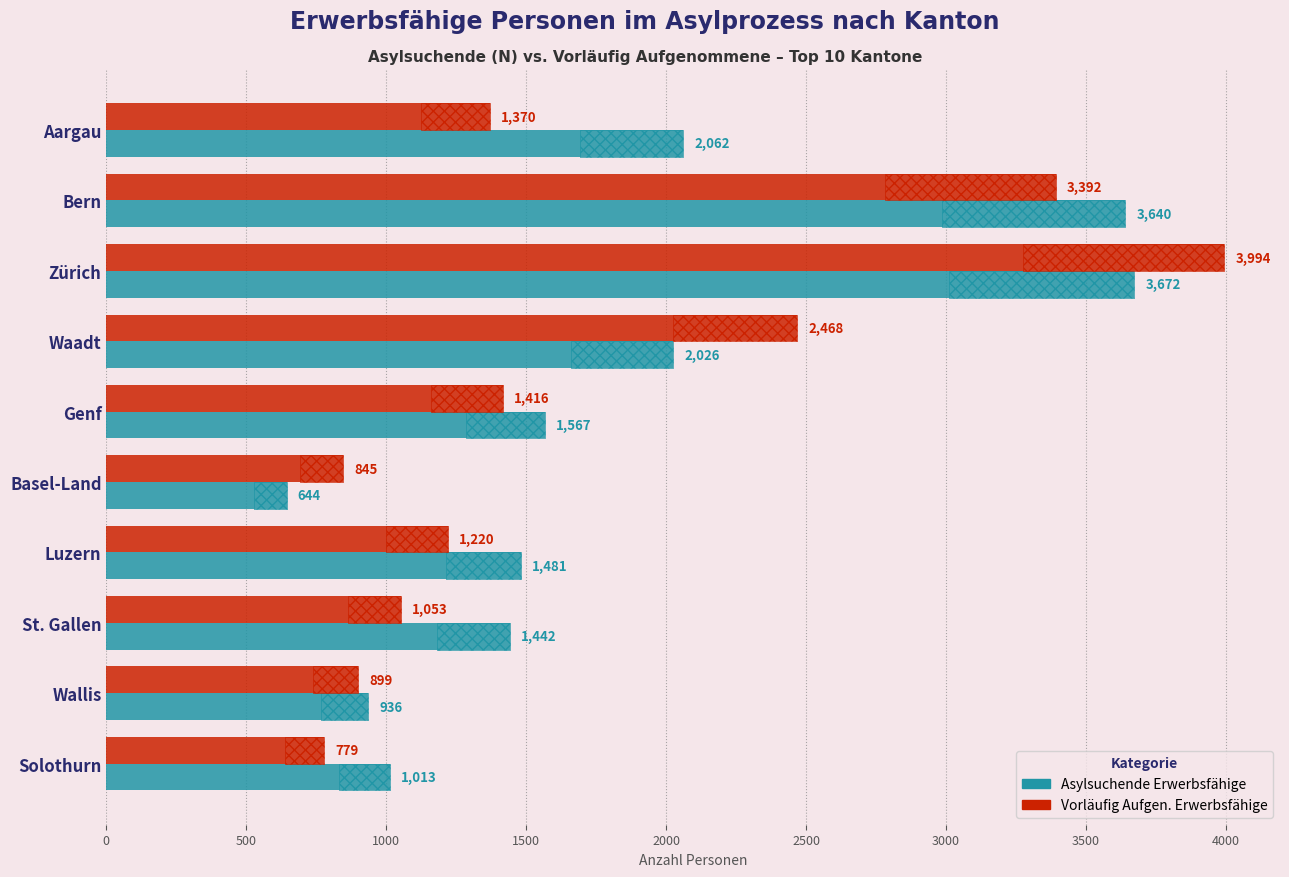

How many groups of bars are there?

10